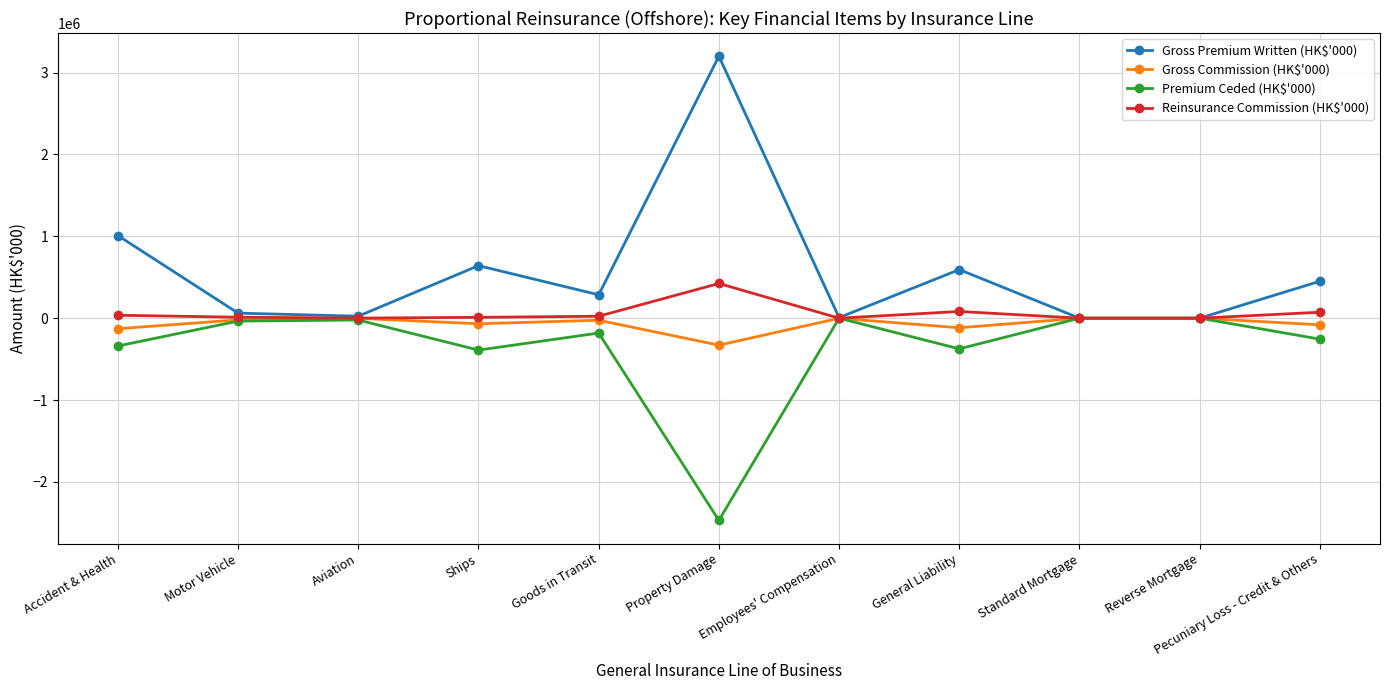

What is the value of the Premium Ceded (HK$'000) point at the 4th from the left?

-389558.4